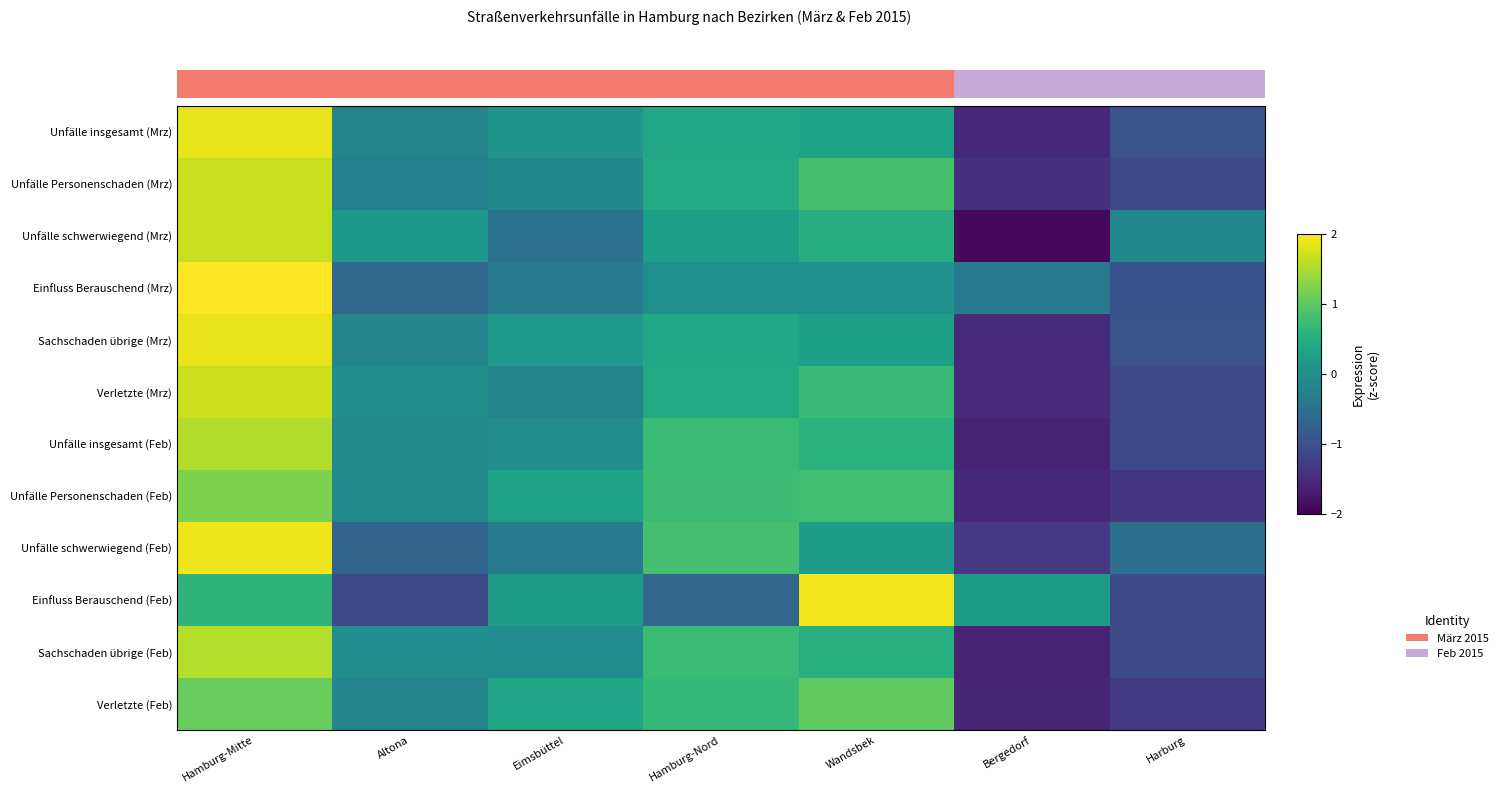

Count the number of data series in this chart.

12